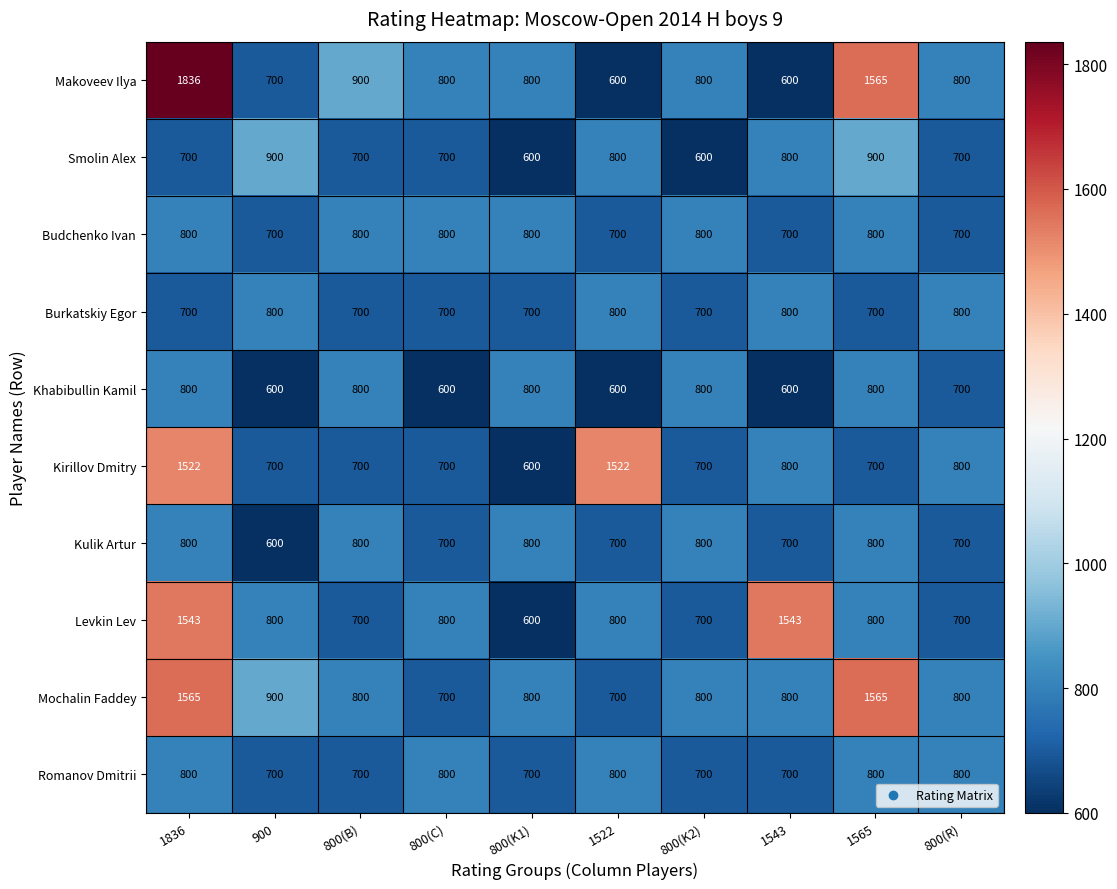

At which label does Levkin Lev reach its minimum?

800(K1)